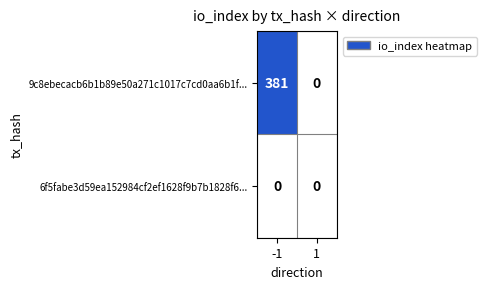

What is the maximum value shown in the chart?

381